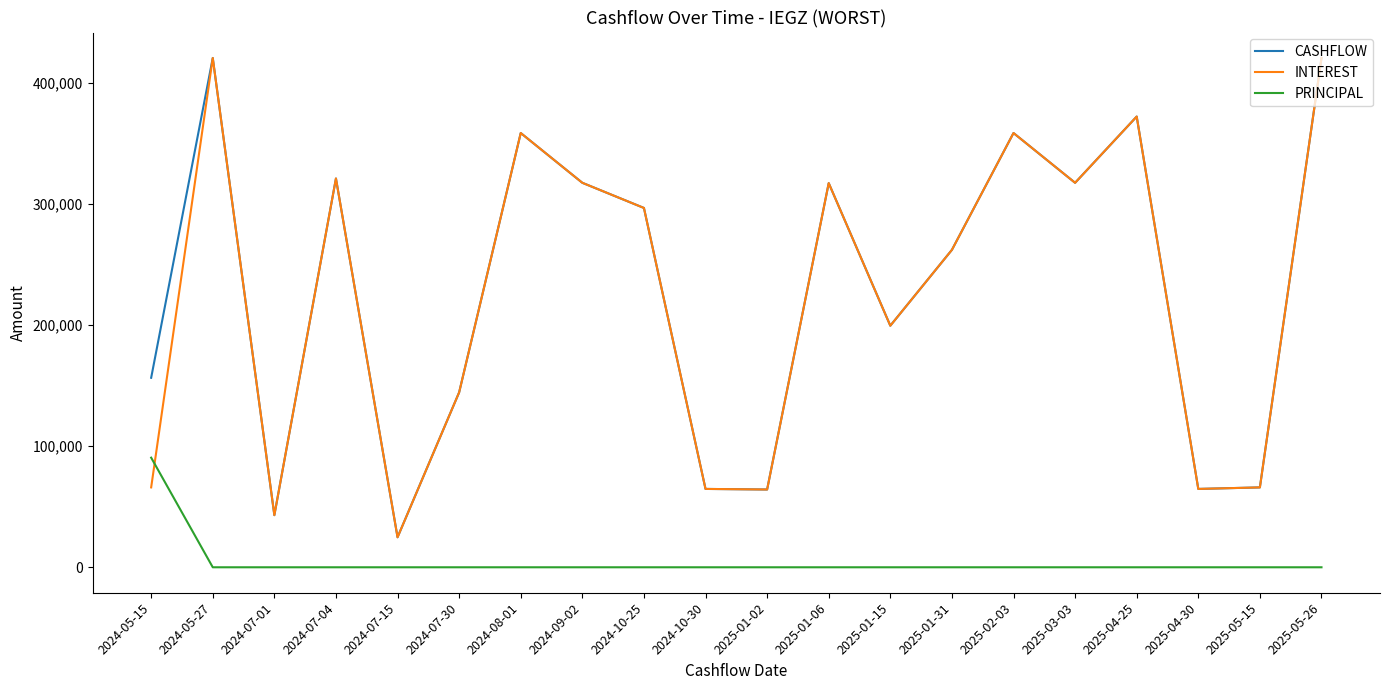

At which label does INTEREST reach its minimum?

2024-07-15